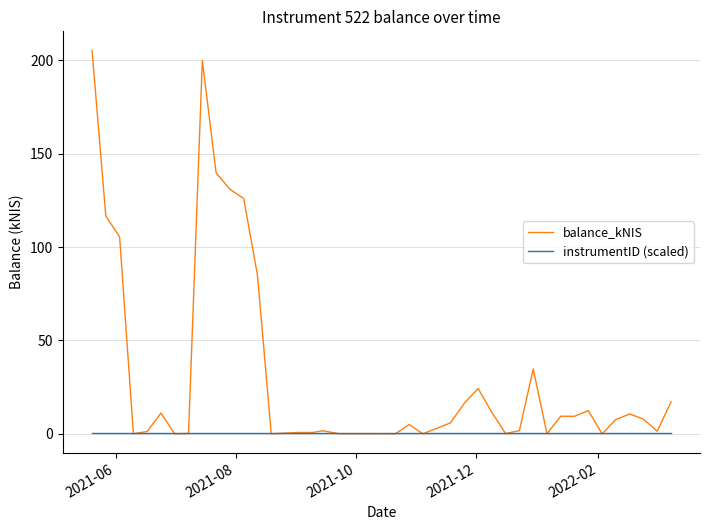

Rank the series by their average value, from highest to lowest.

balance_kNIS, instrumentID (scaled)